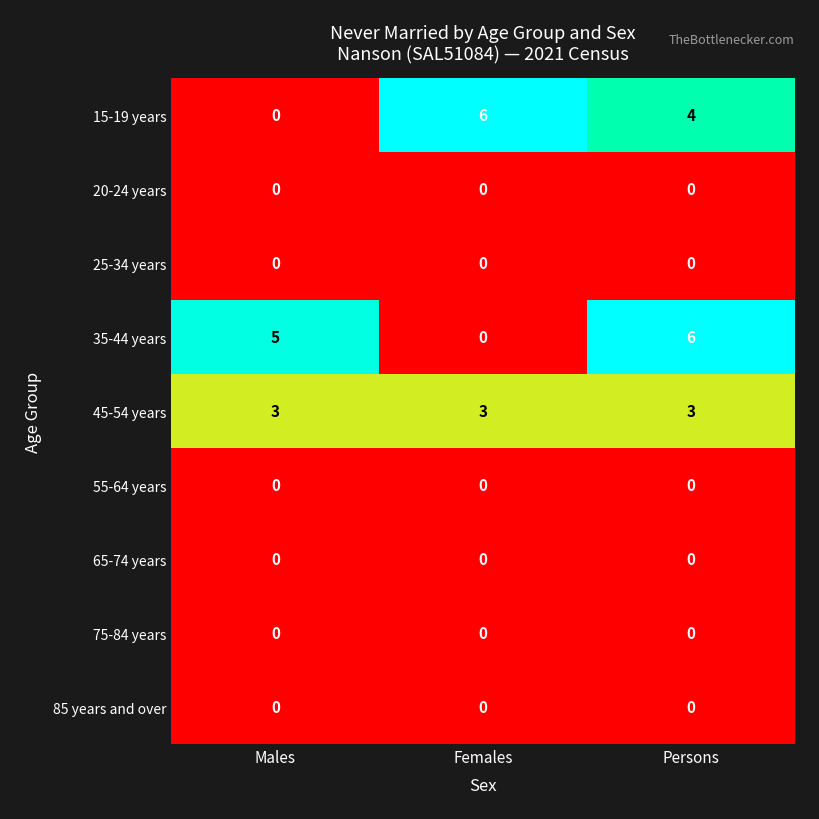

Rank the categories by 35-44 years value from lowest to highest.

Females, Males, Persons